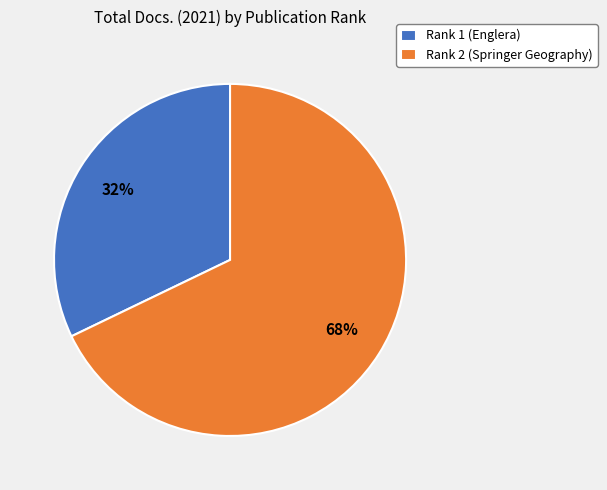

To the nearest percent, what portion does Rank 1 (Englera) represent?

32%